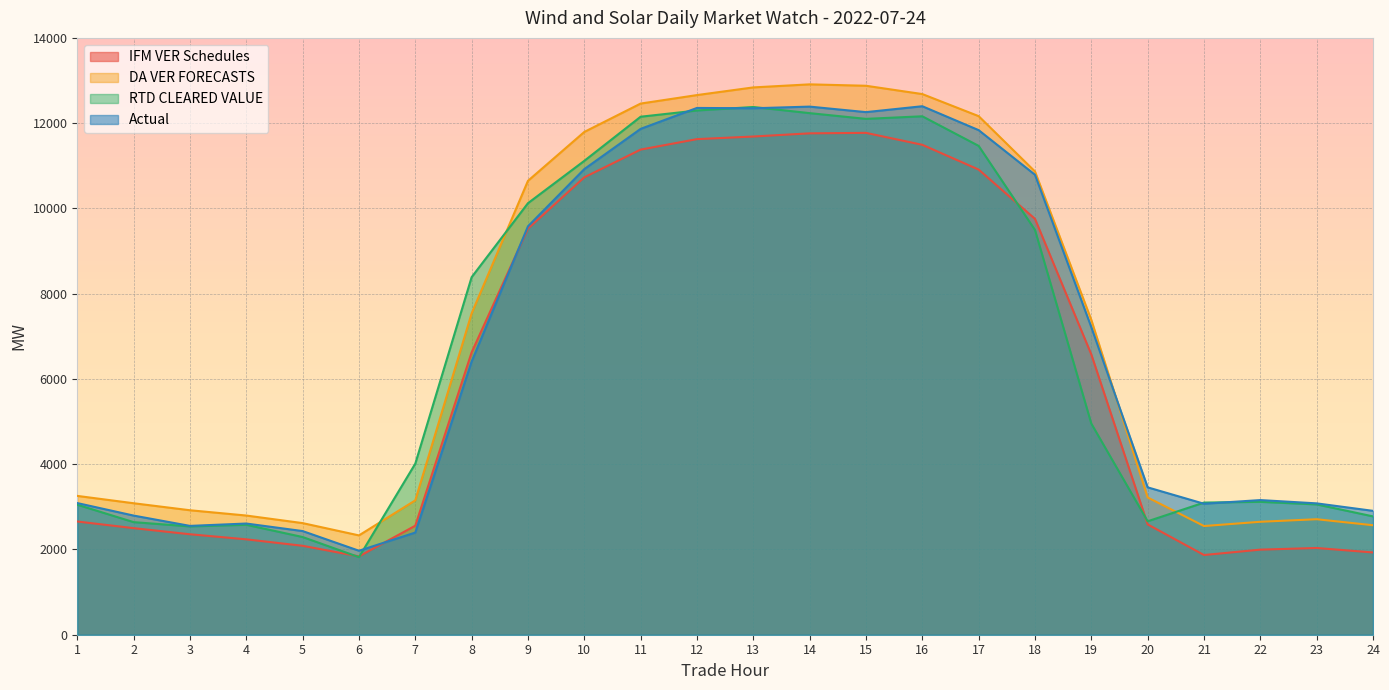

Is the value of IFM VER Schedules at 4 greater than the value of RTD CLEARED VALUE at 23?

No